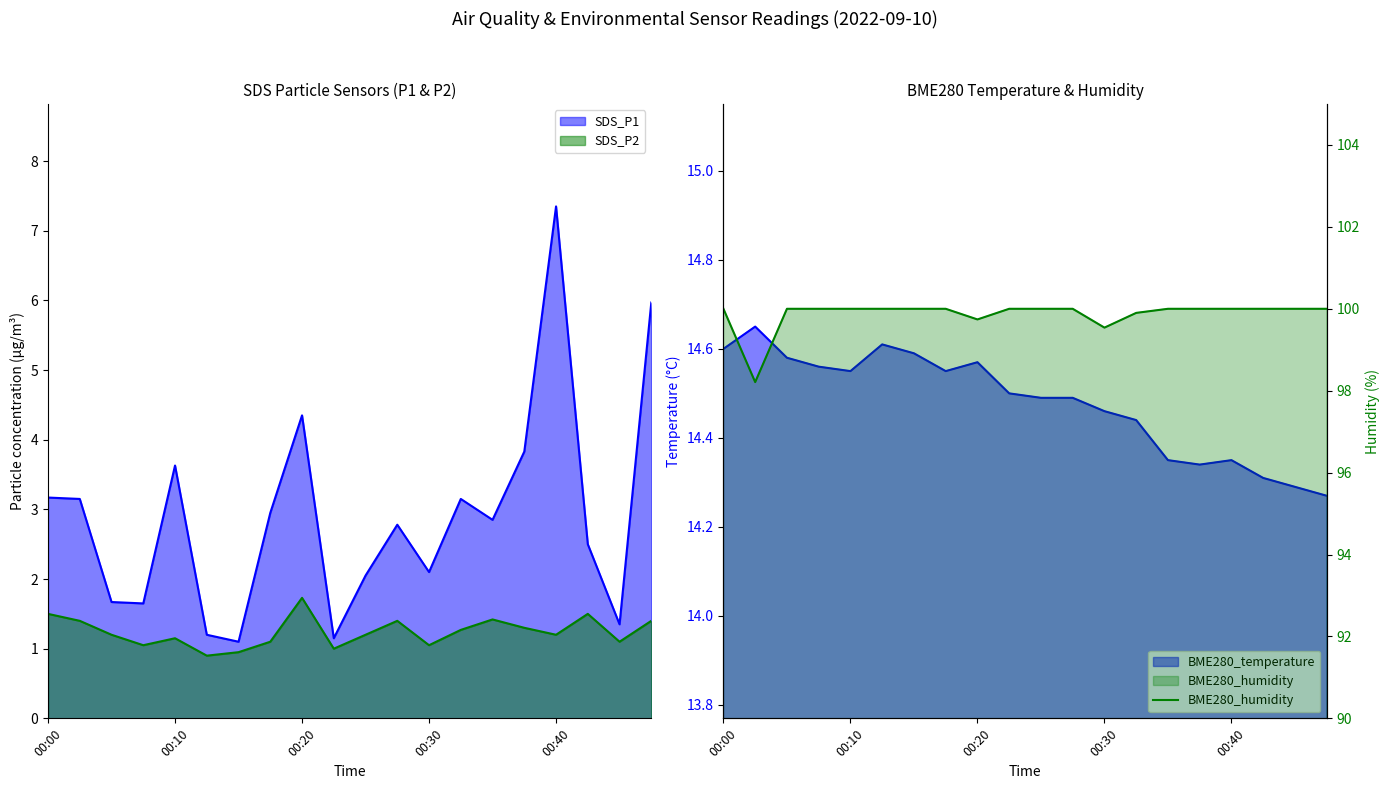

Which label corresponds to the largest value in the chart?

00:00